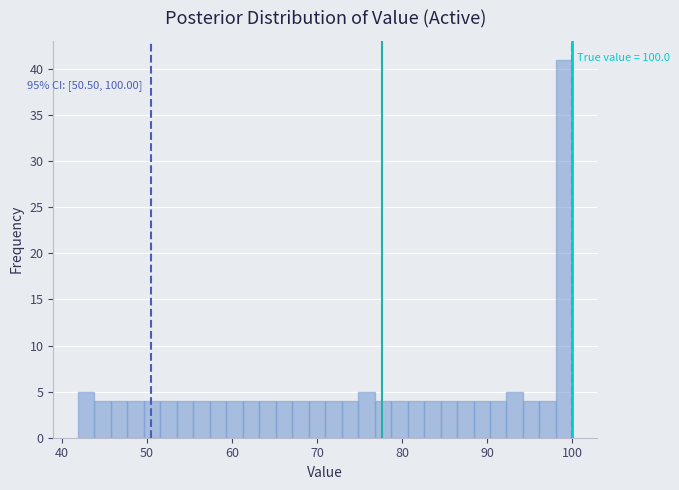

Around what value on the x-axis is the tallest bar? Give the approximate position of its centre, as read against the axis.

99